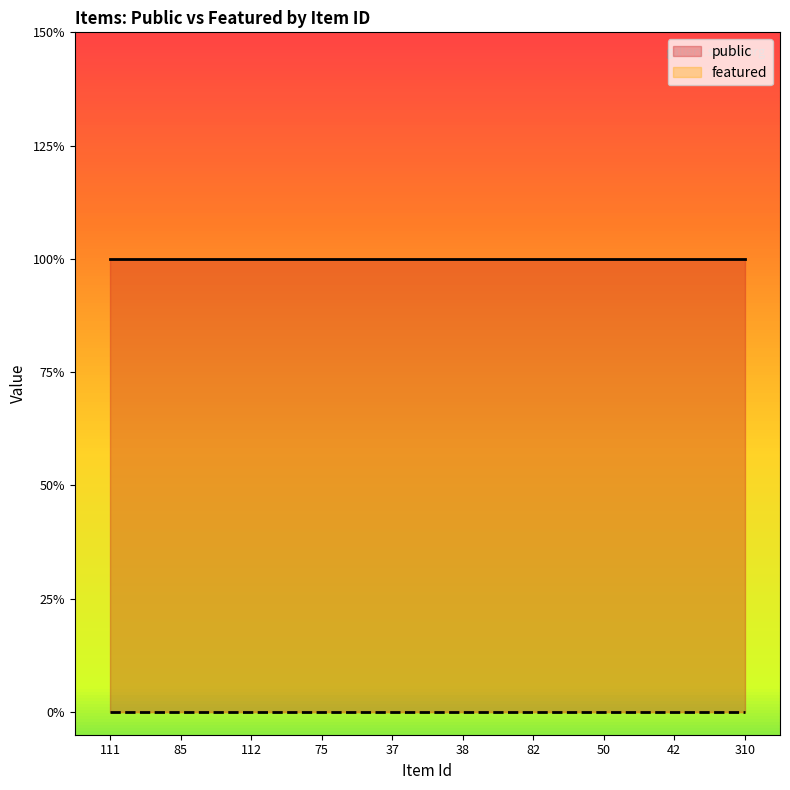

True or false: featured and public intersect in this chart.

False